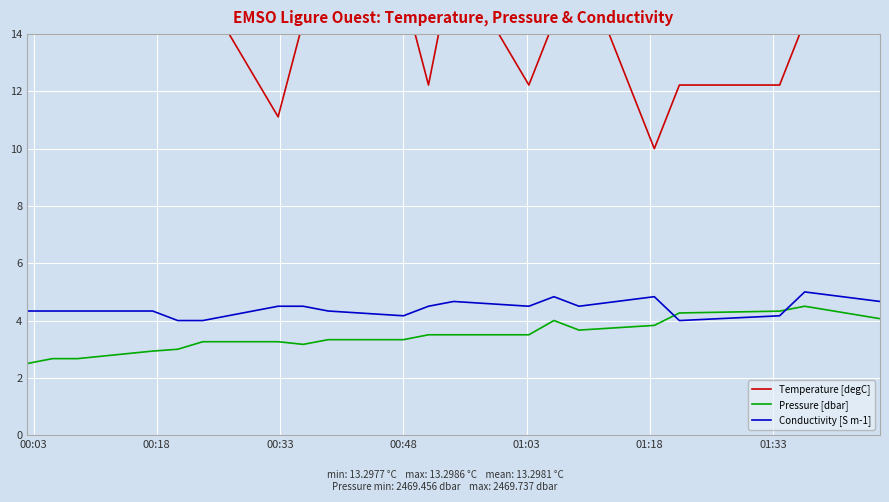

How many lines are shown in the chart?

3